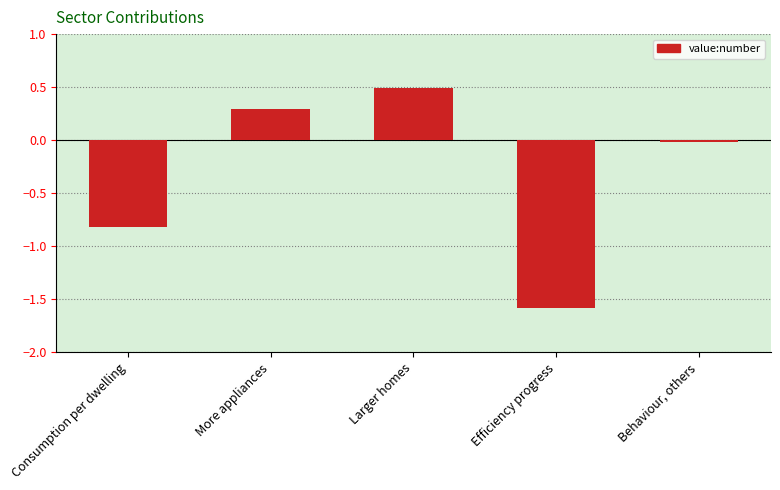

What is the label of the 3rd bar from the left?

Larger homes